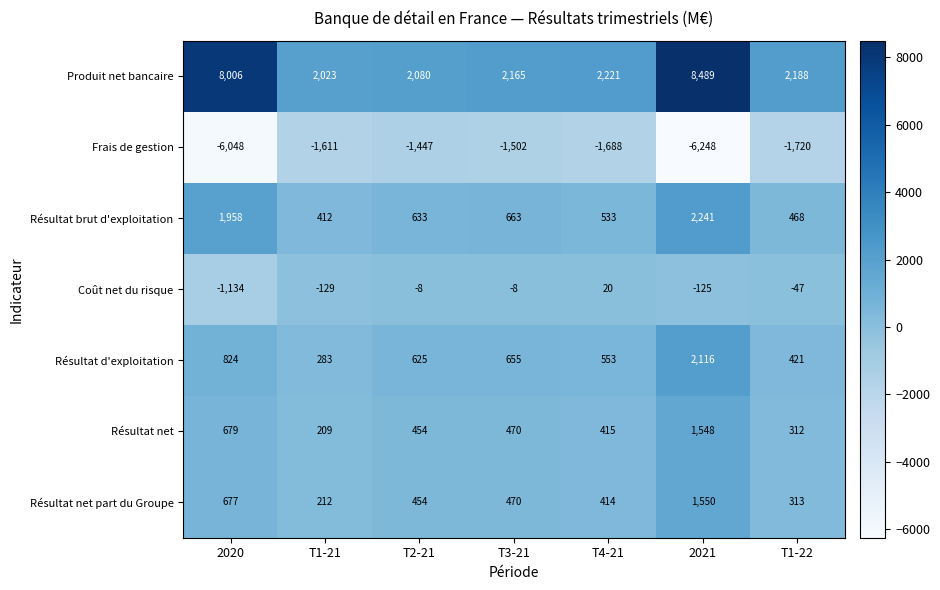

Is it true that Frais de gestion equals -2219 at T1-21?

False